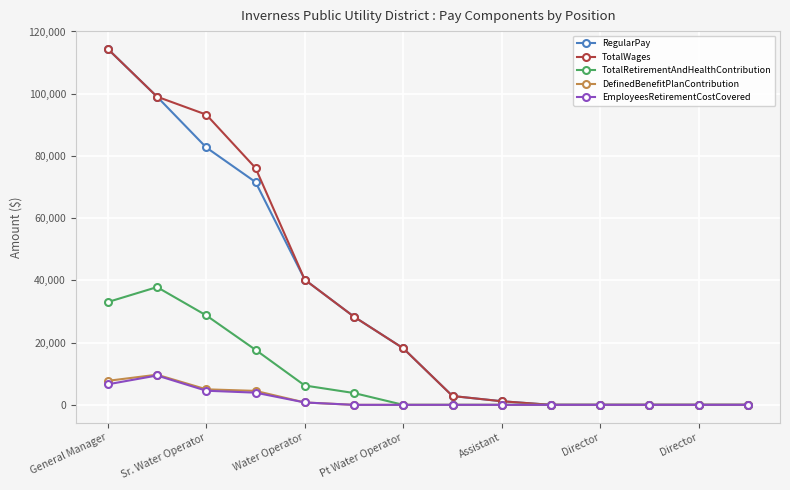

What is the maximum value for DefinedBenefitPlanContribution?

9690